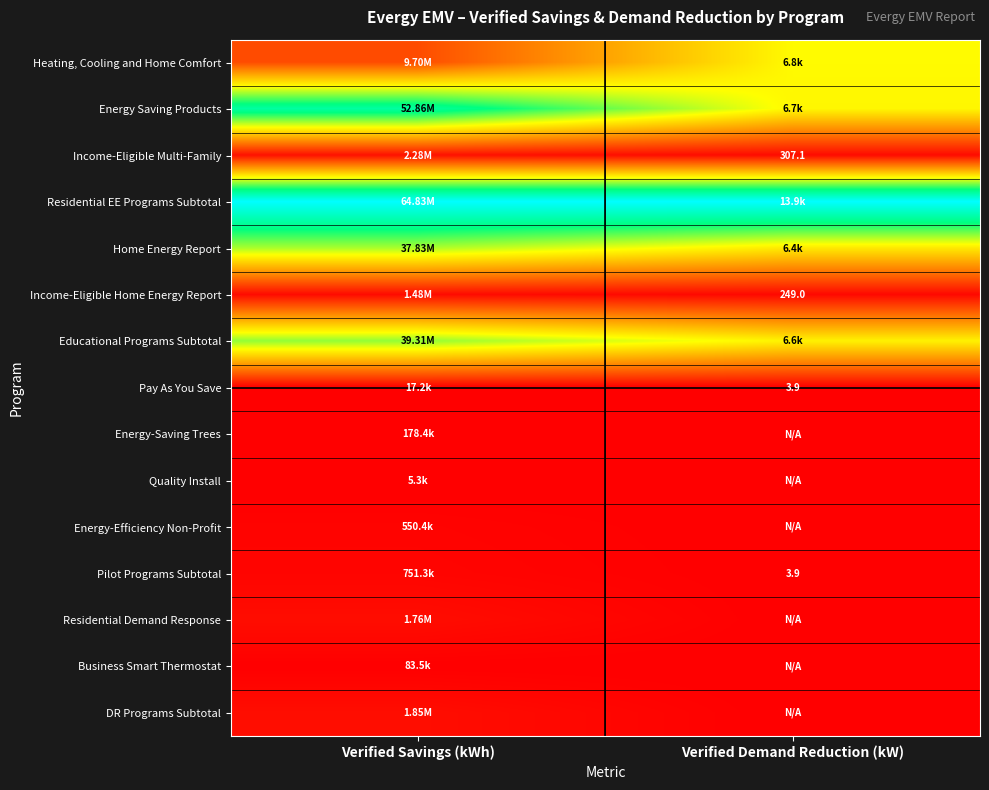

Is the value of Educational Programs Subtotal at Verified Savings (kWh) greater than the value of Pilot Programs Subtotal at Verified Savings (kWh)?

Yes